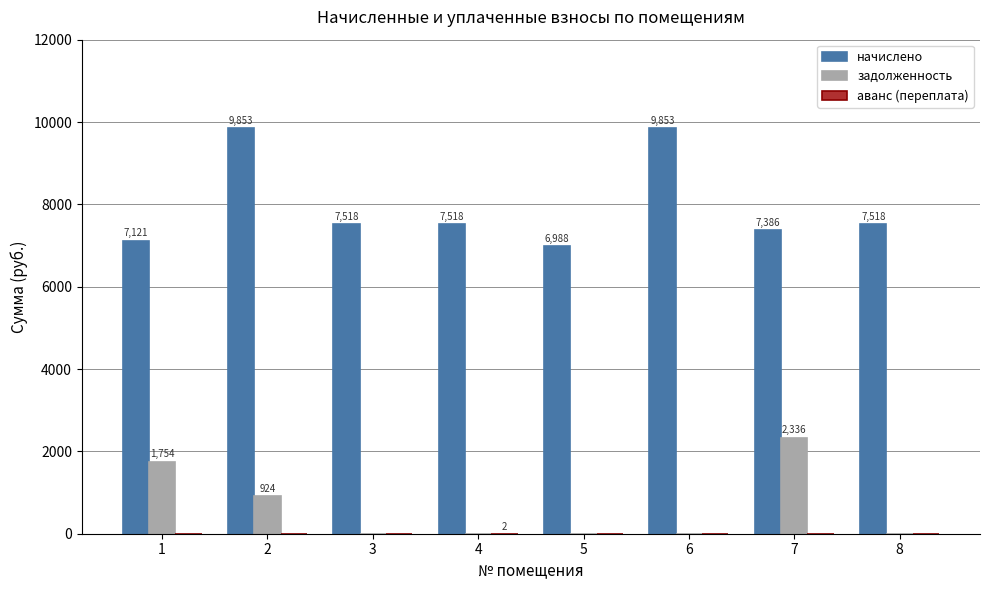

What value does the начислено series have at 4?

7518.2